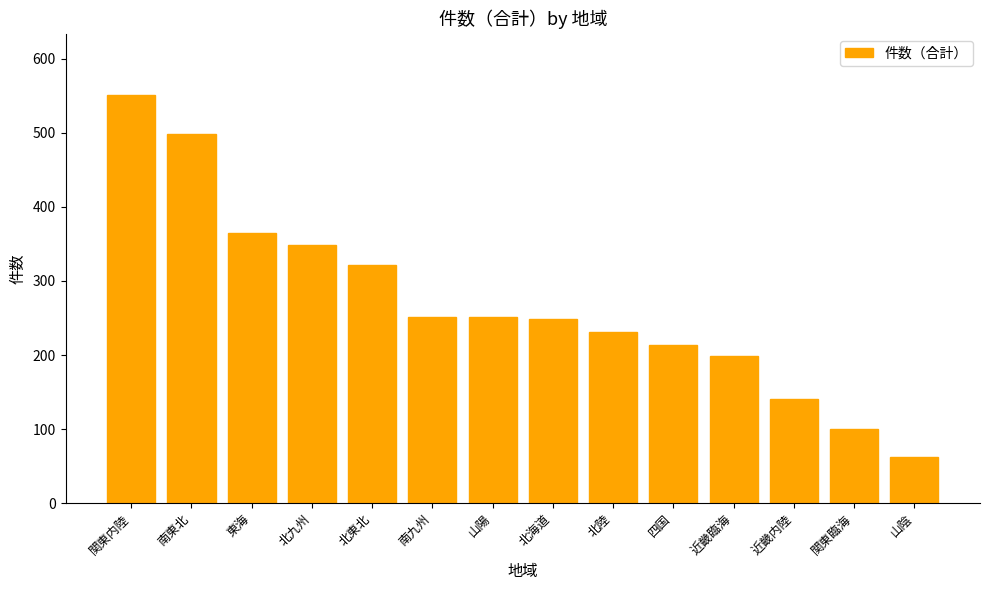

What is the difference between the maximum and minimum values?

488